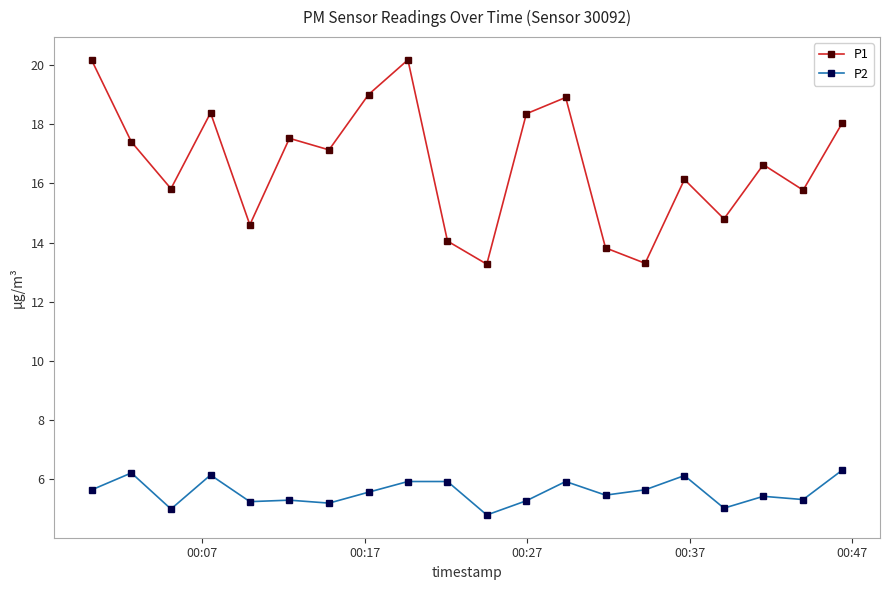

What is the value of the P1 point at the 15th from the left?

13.3